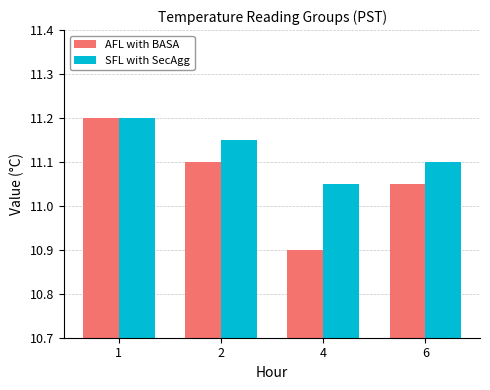

At which label does AFL with BASA reach its minimum?

4